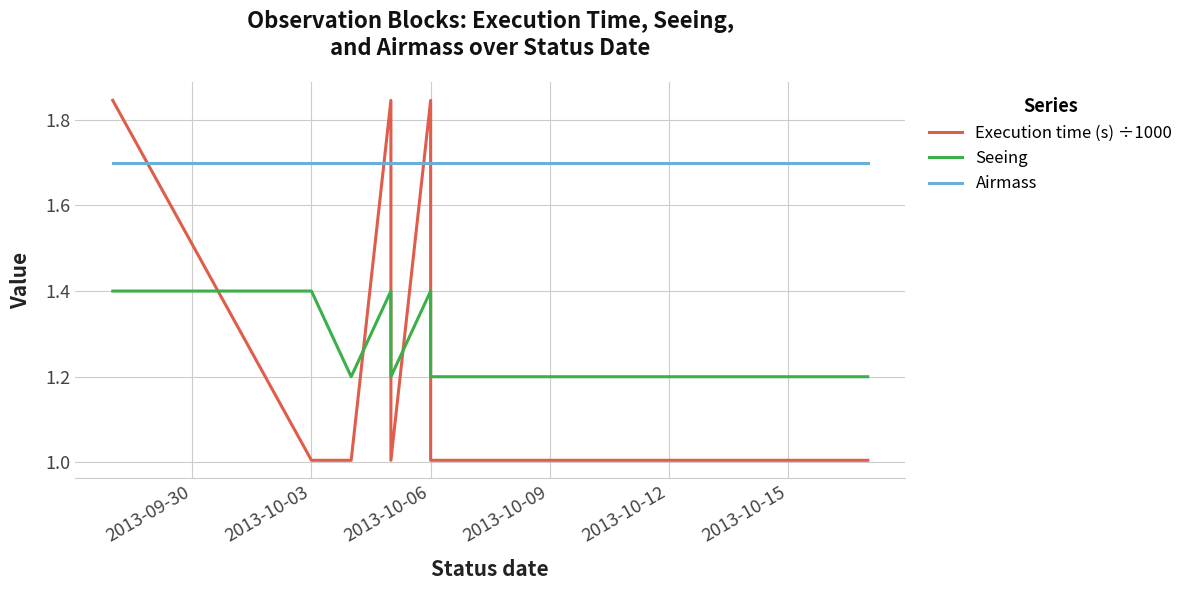

Which series has the largest total across all categories?

Airmass